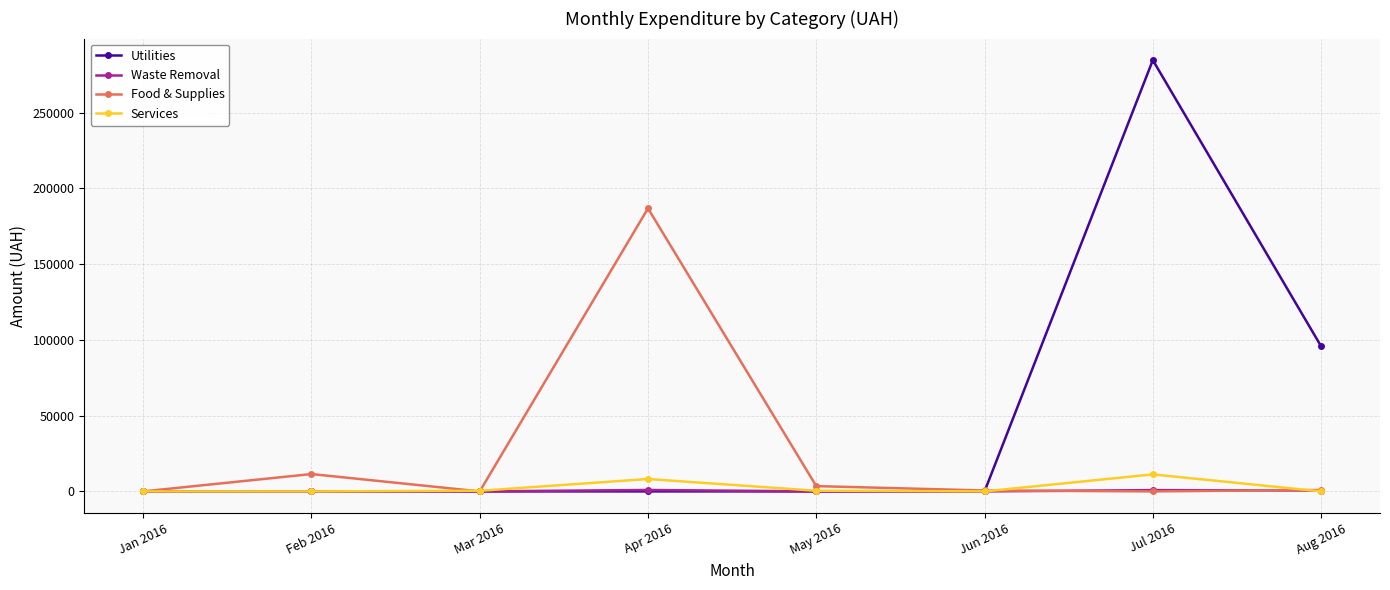

Is it true that Food & Supplies equals 0.0 at Jul 2016?

True